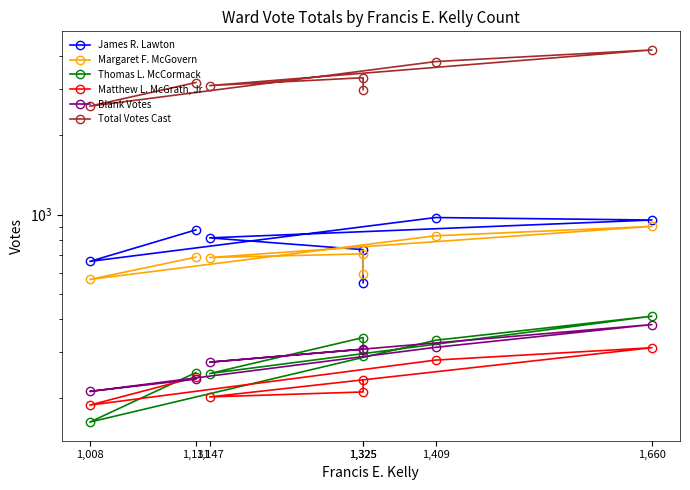

Rank the series by their maximum value, from lowest to highest.

Matthew L. McGrath, Jr, Blank Votes, Thomas L. McCormack, Margaret F. McGovern, James R. Lawton, Total Votes Cast